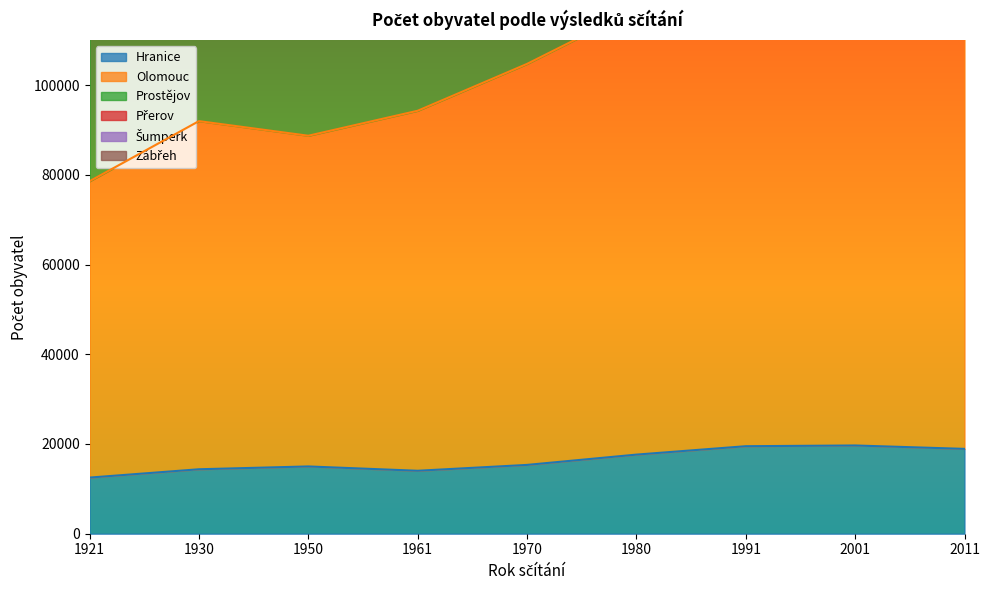

What is the difference between the maximum and minimum values in the Šumperk series?

101233